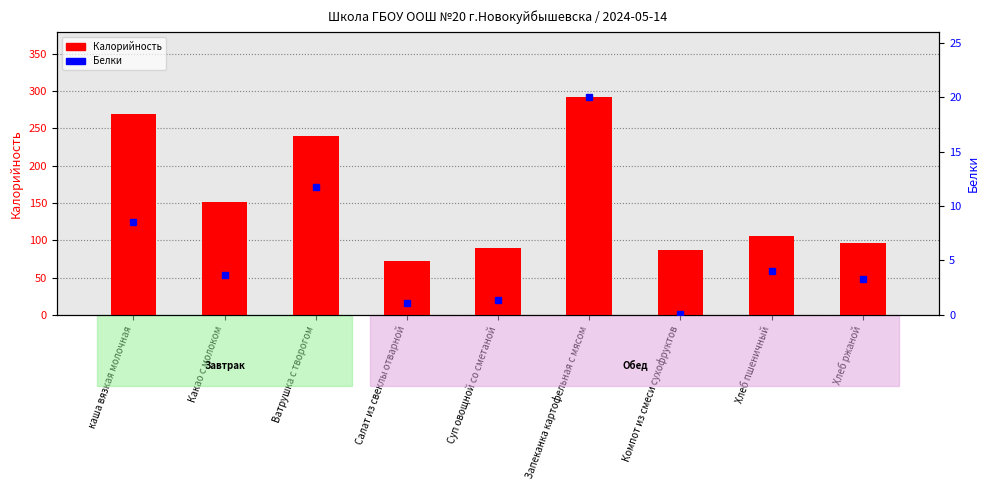

What is the value of the Белки bar at the 1st from the left?

8.5